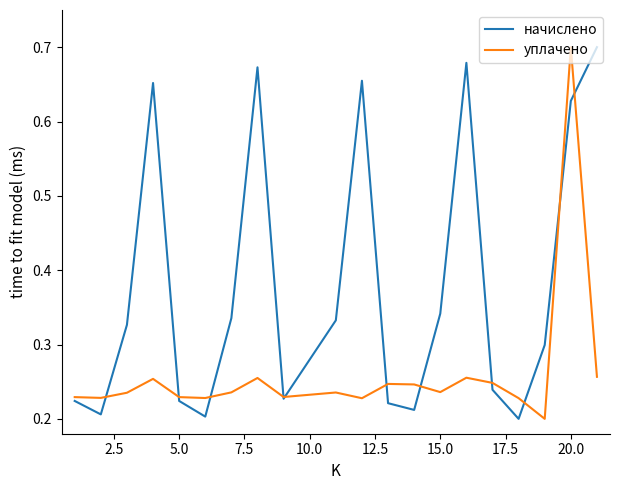

List the series in order of their overall mean, highest first.

начислено, уплачено